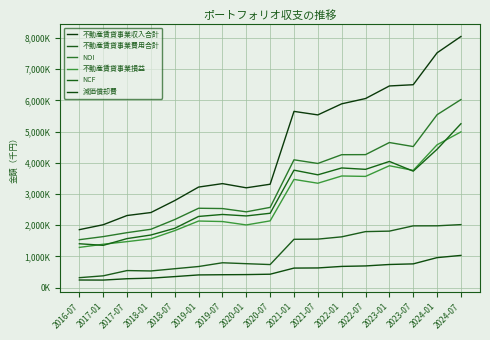

In 不動産賃貸事業費用合計, how many points are higher than both neighbors (excluding endpoints)?

2